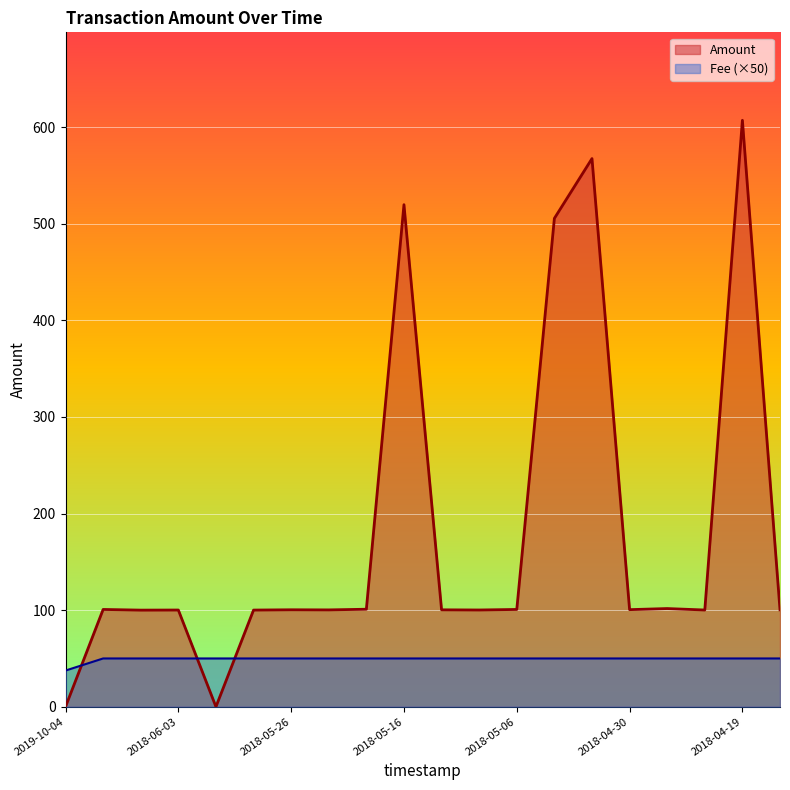

What is the value of the Fee point at the 16th from the left?

50.0